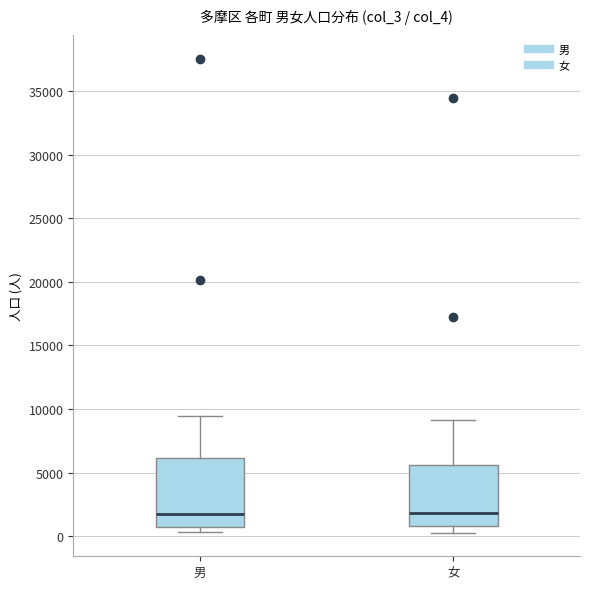

Comparing the boxes themselves (not the whiskers), which one is the tallest?

男